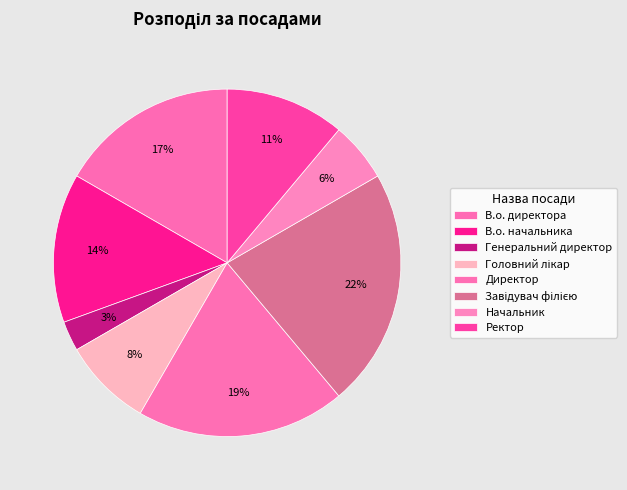

Count the number of slices in the pie.

8